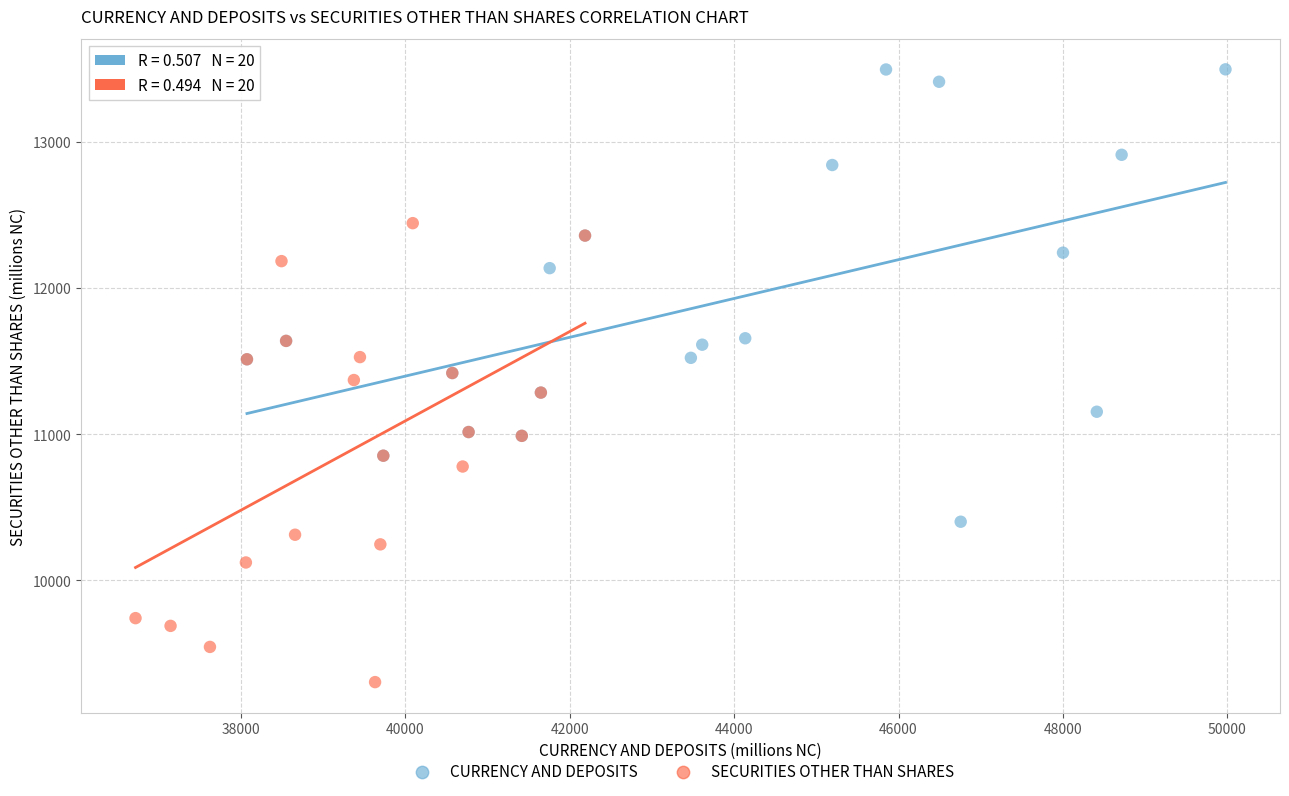

Which series reaches the minimum Y coordinate?

SECURITIES OTHER THAN SHARES